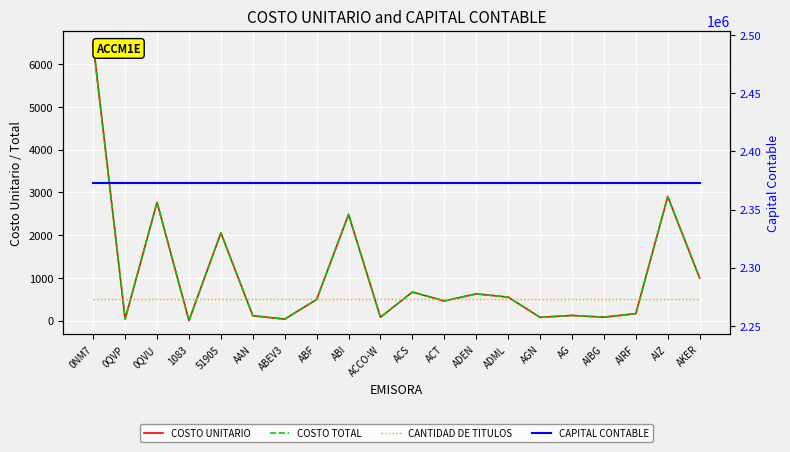

What is the highest value of the COSTO TOTAL series?

6459.2